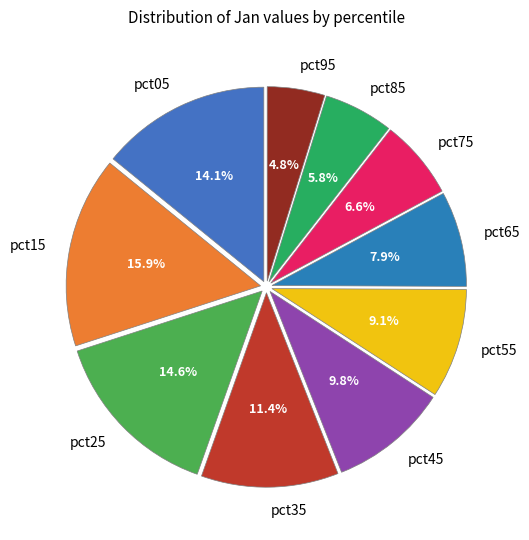

What is the largest slice in the pie chart?

pct15